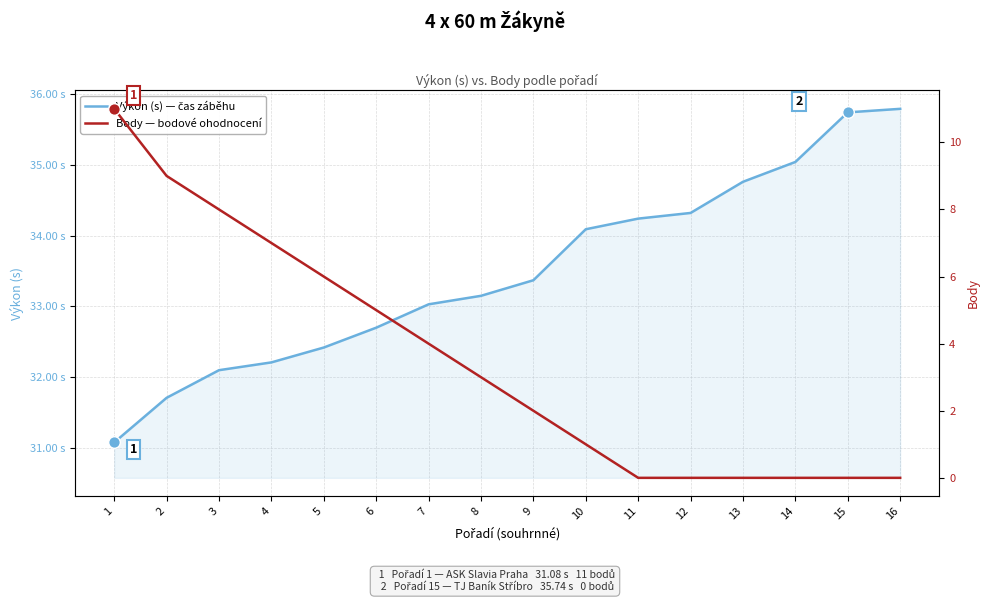

Is the value of Výkon (s) — čas záběhu at 3 greater than the value of Body — bodové ohodnocení at 16?

Yes